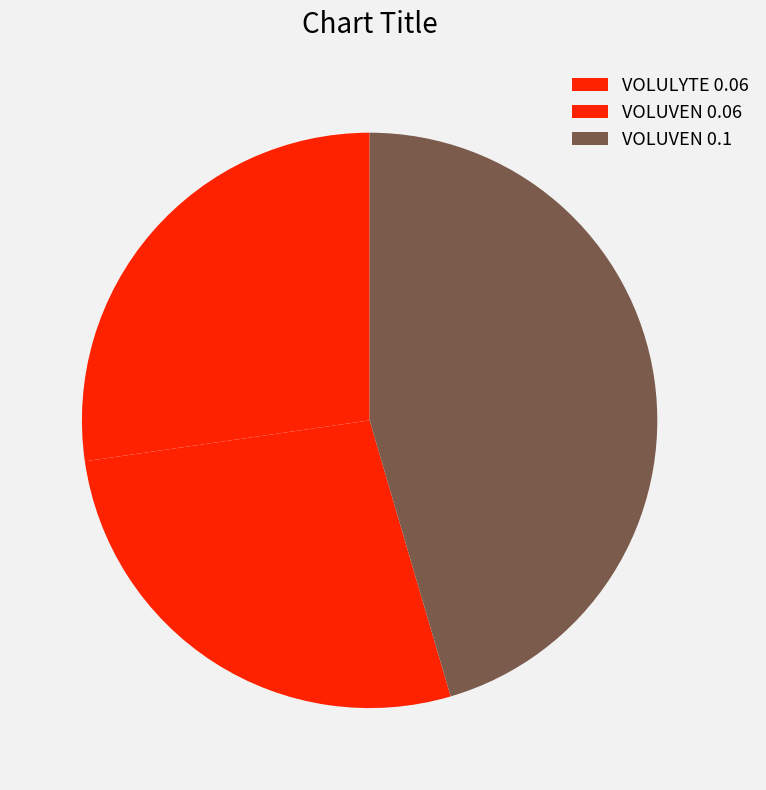

Combined, do VOLULYTE 0.06 and VOLUVEN 0.06 account for over 50%?

Yes